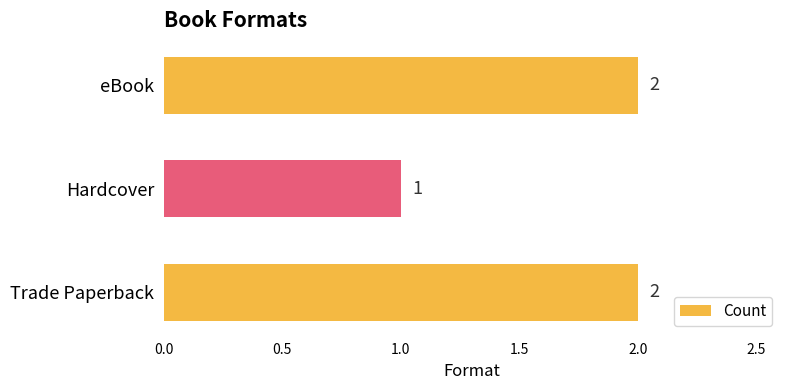

What is the sum of all values?

5